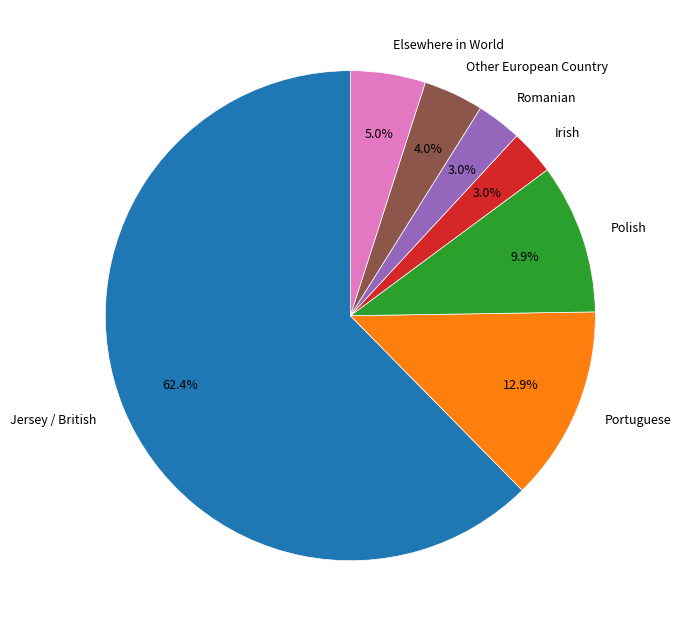

To the nearest percent, what is the difference between the largest and smallest slice percentages?

59%